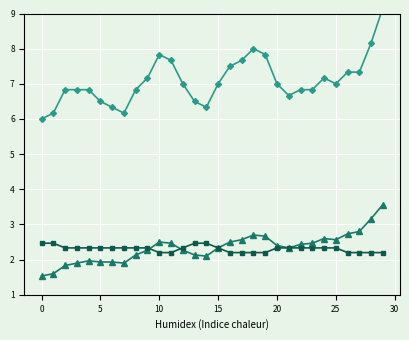

What is the label of the 10th point from the left?

9